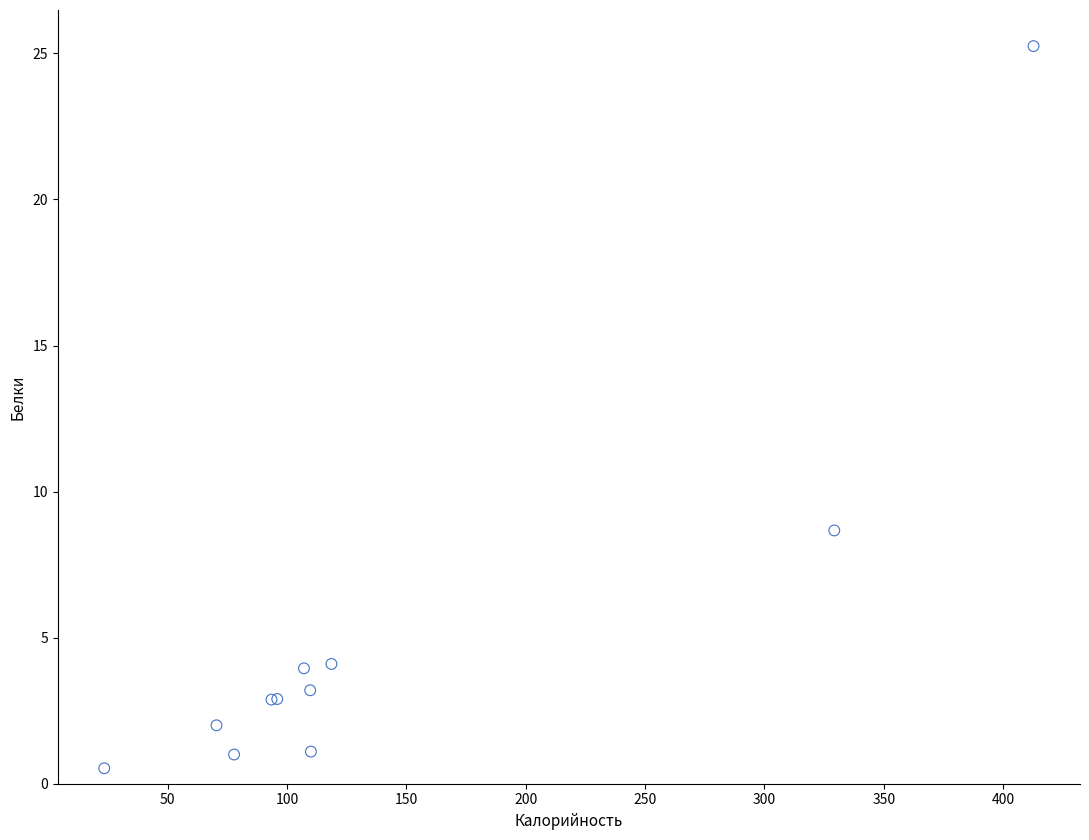

What Y value in the scatter plot is closest to 12?

8.7